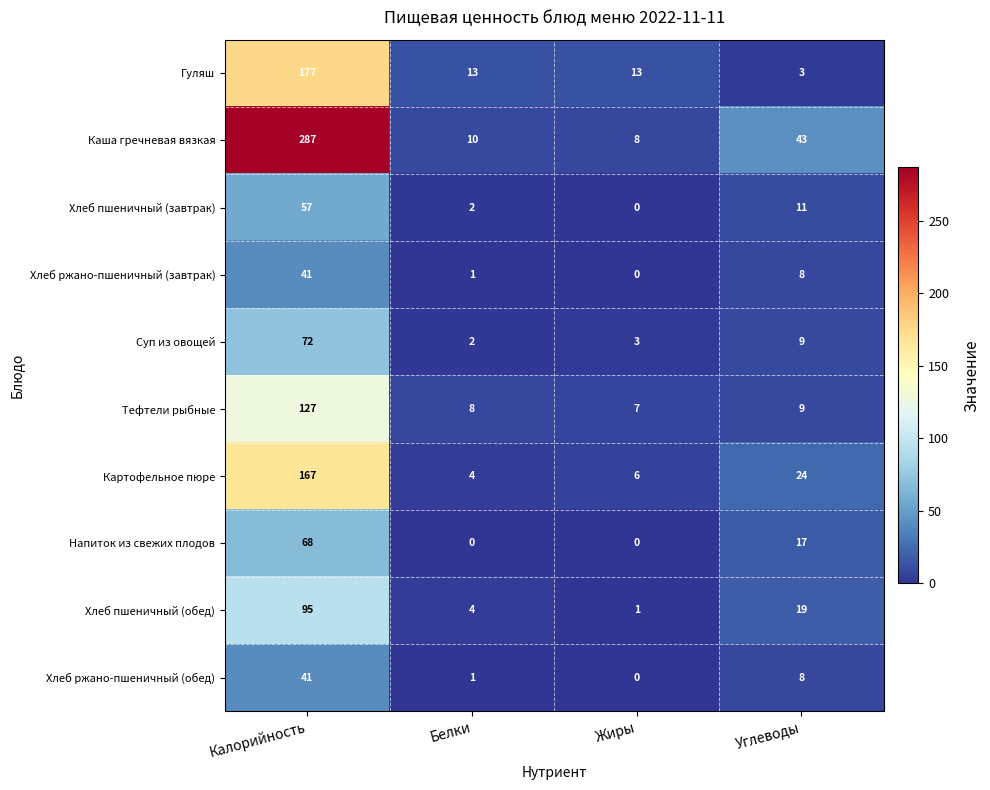

The value of Хлеб пшеничный (обед) at Калорийность is 95. True or false?

True